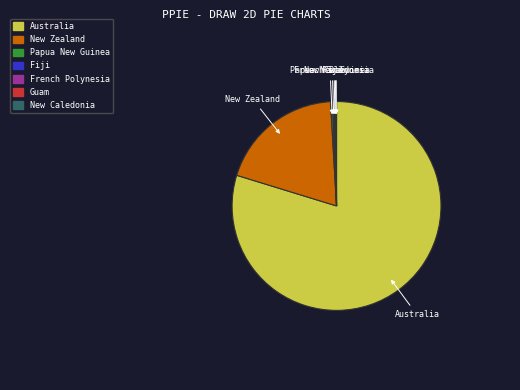

The New Zealand slice represents 8% of the pie. True or false?

False